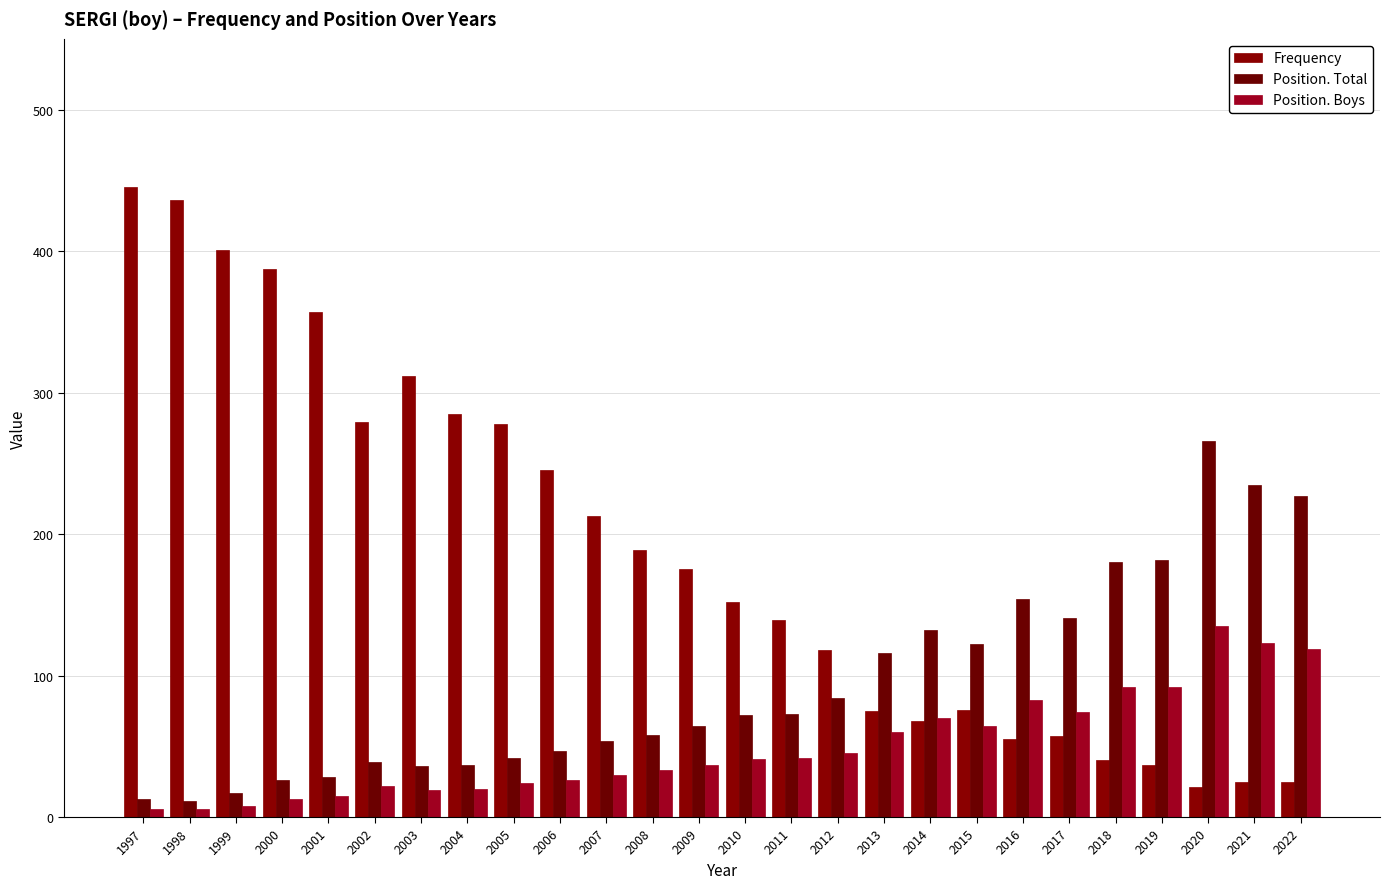

Are the bars horizontal?

No